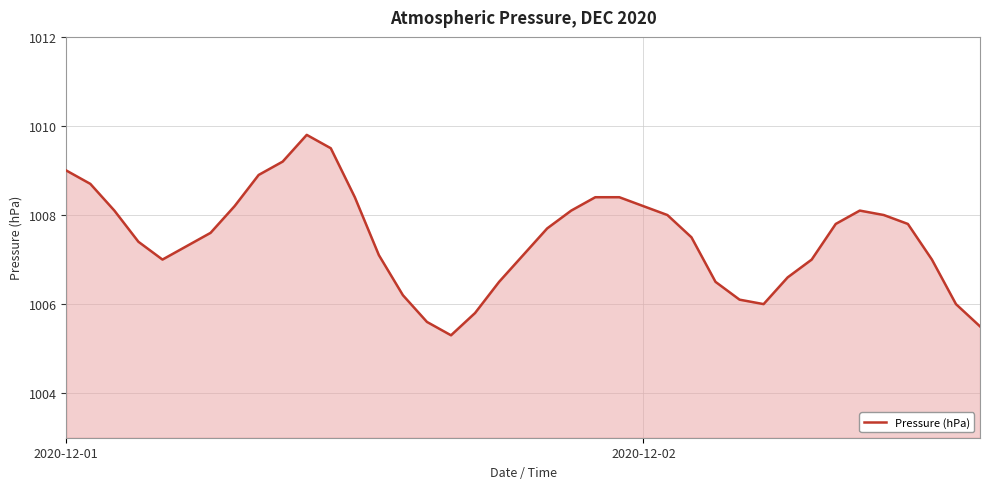

What is the greatest value displayed?

1009.8